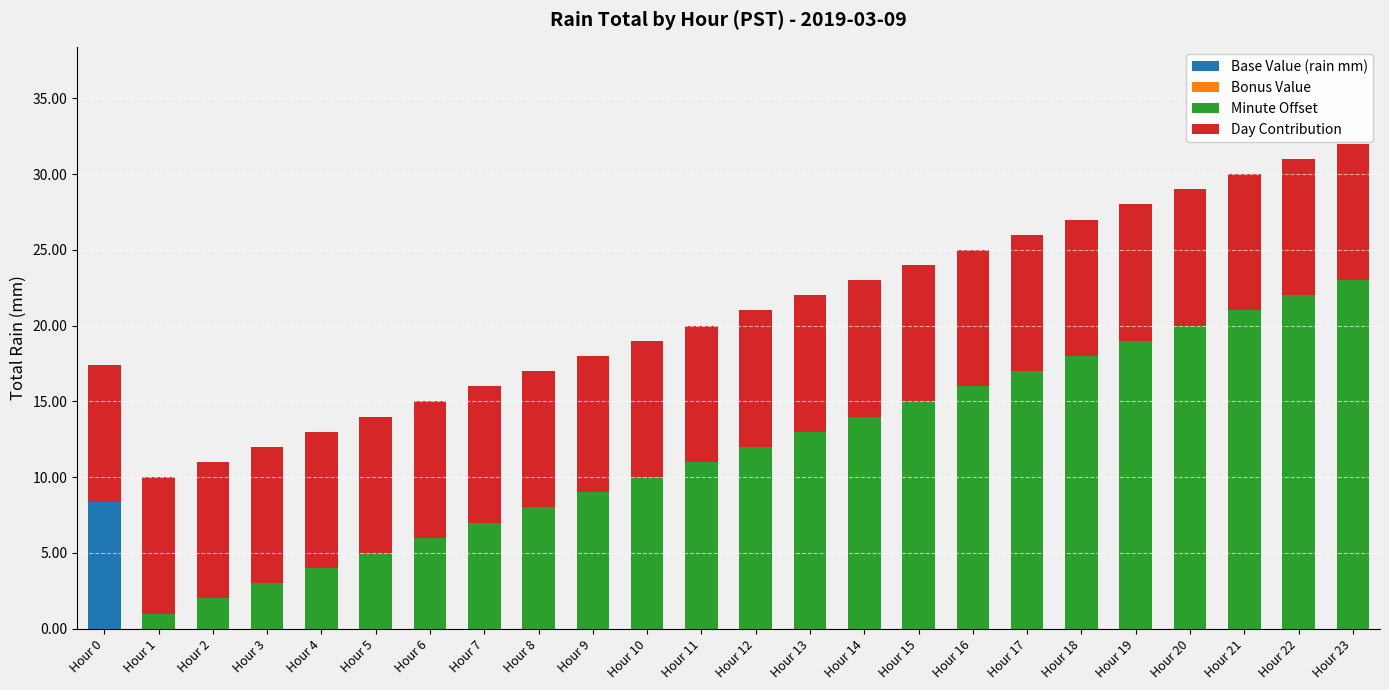

What is the maximum value for Base Value (rain mm)?

8.4